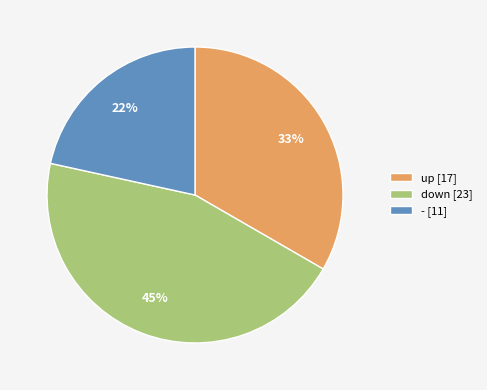

The up [17] slice represents 33% of the pie. True or false?

True